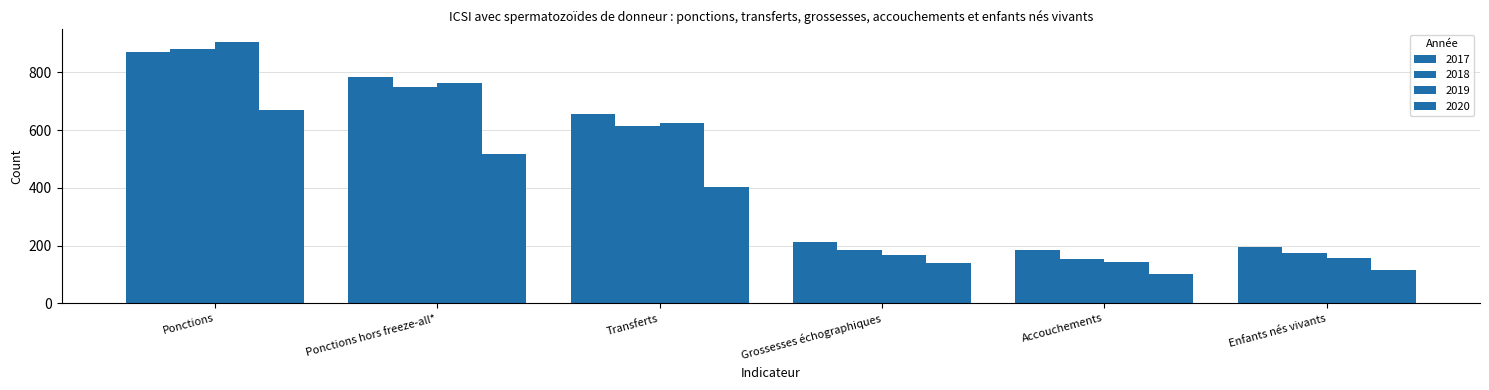

List the labels in order of 2020 value, largest first.

Ponctions, Ponctions hors freeze-all*, Transferts, Grossesses échographiques, Enfants nés vivants, Accouchements